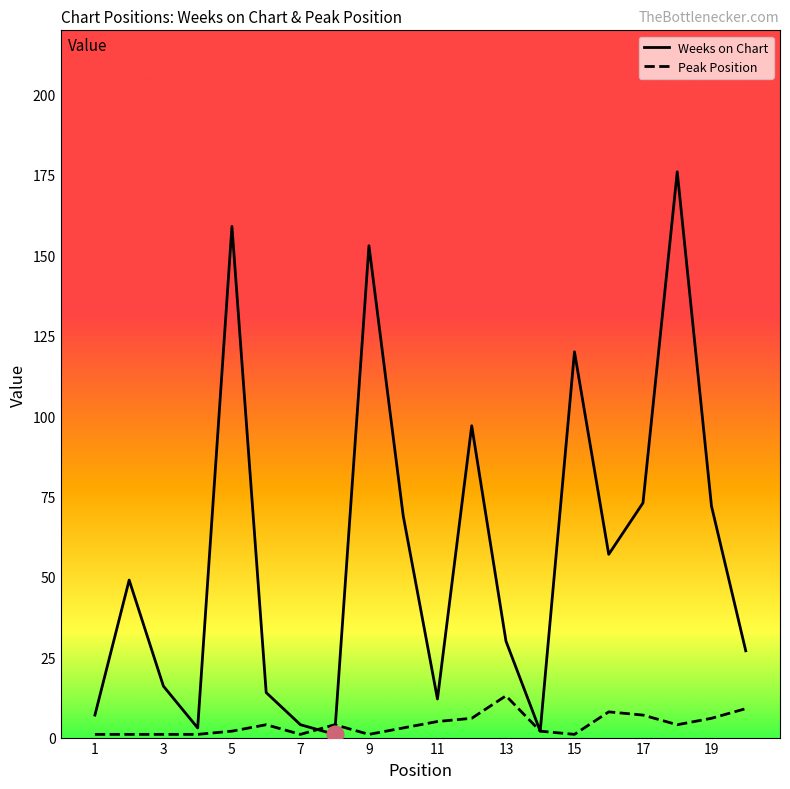

True or false: Peak Position has more than 2 interior local peaks.

True